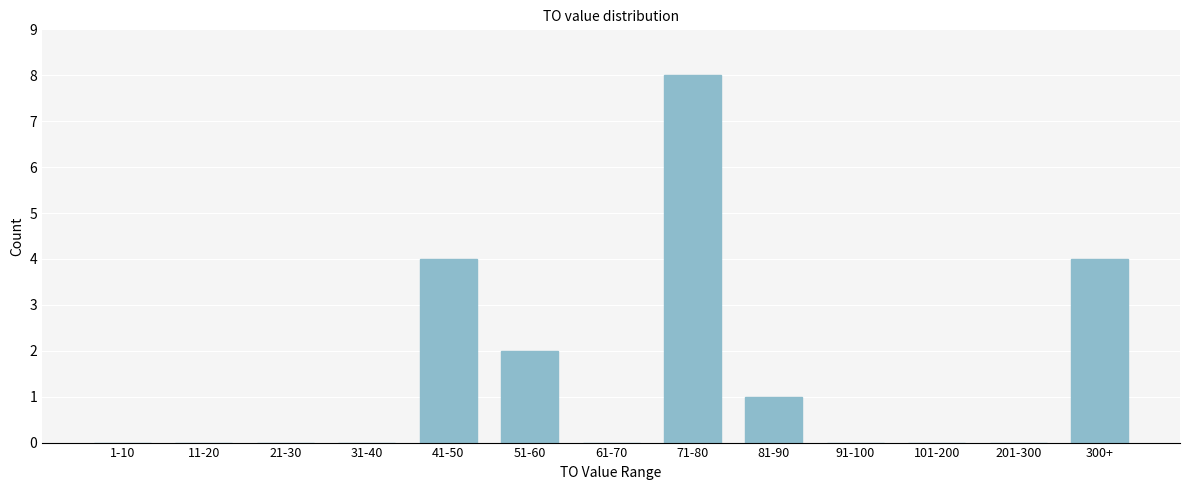

Reading left to right, list all the values displayed in this chart.

1-10=0	11-20=0	21-30=0	31-40=0	41-50=4	51-60=2	61-70=0	71-80=8	81-90=1	91-100=0	101-200=0	201-300=0	300+=4